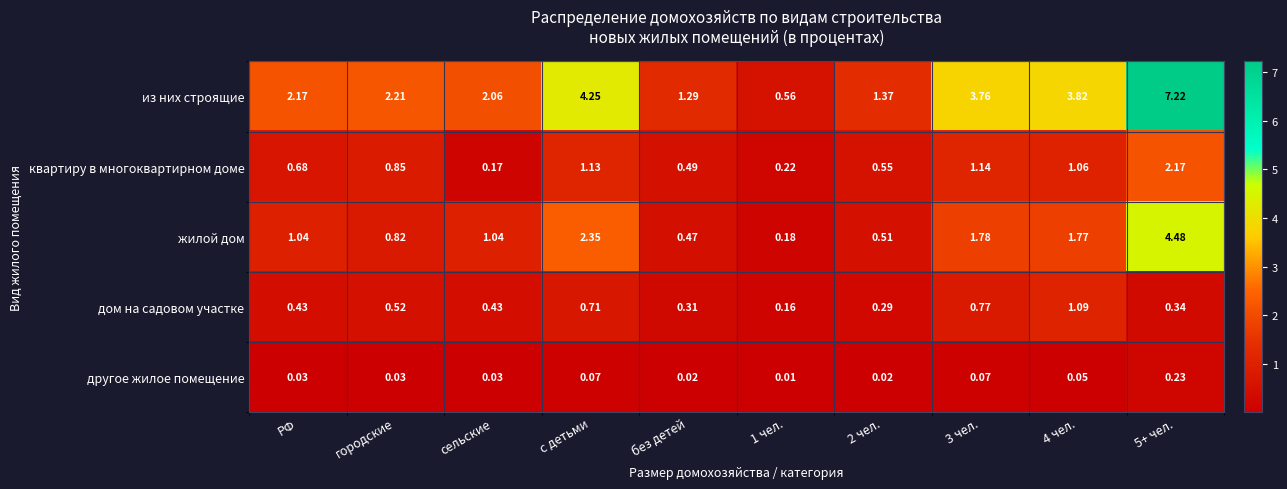

Rank the series by their maximum value, from highest to lowest.

из них строящие, жилой дом, квартиру в многоквартирном доме, дом на садовом участке, другое жилое помещение